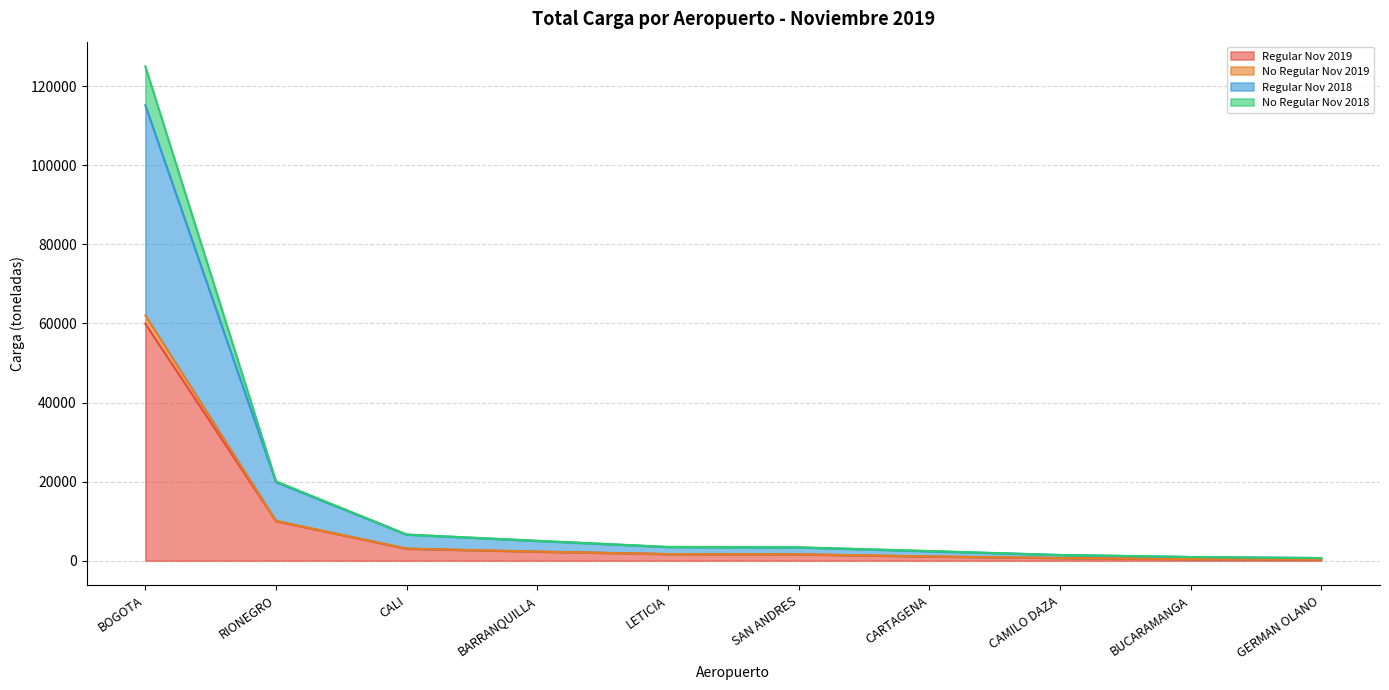

What is the greatest value displayed?

124997.6